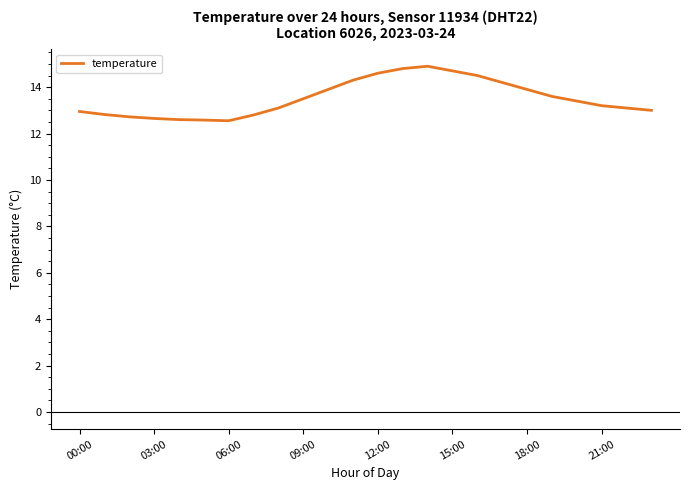

What is the minimum value shown in the chart?

12.6